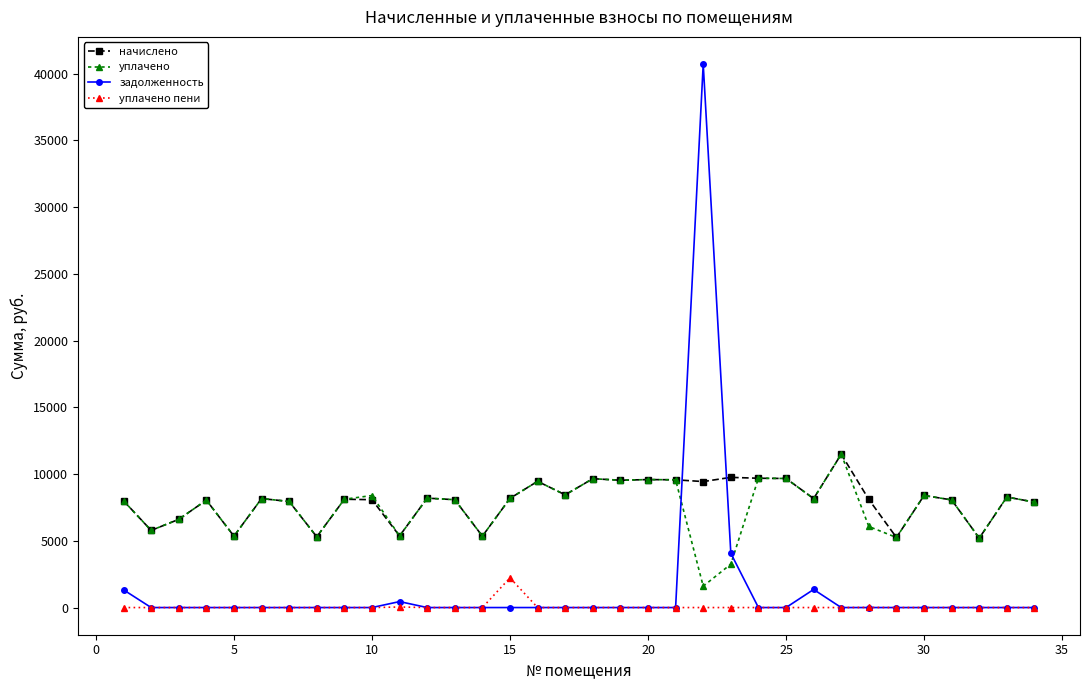

True or false: начислено and уплачено пени cross at least once.

False